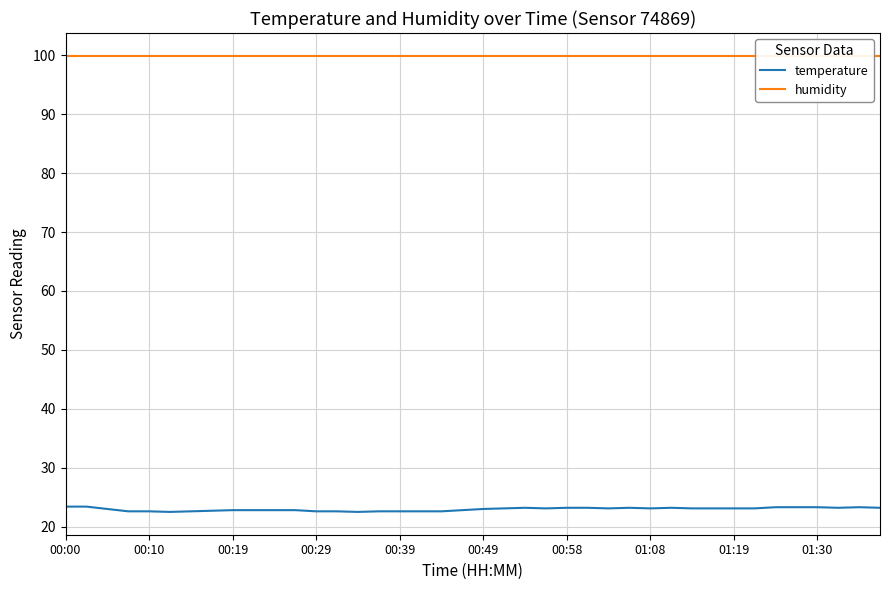

How many lines are shown in the chart?

2